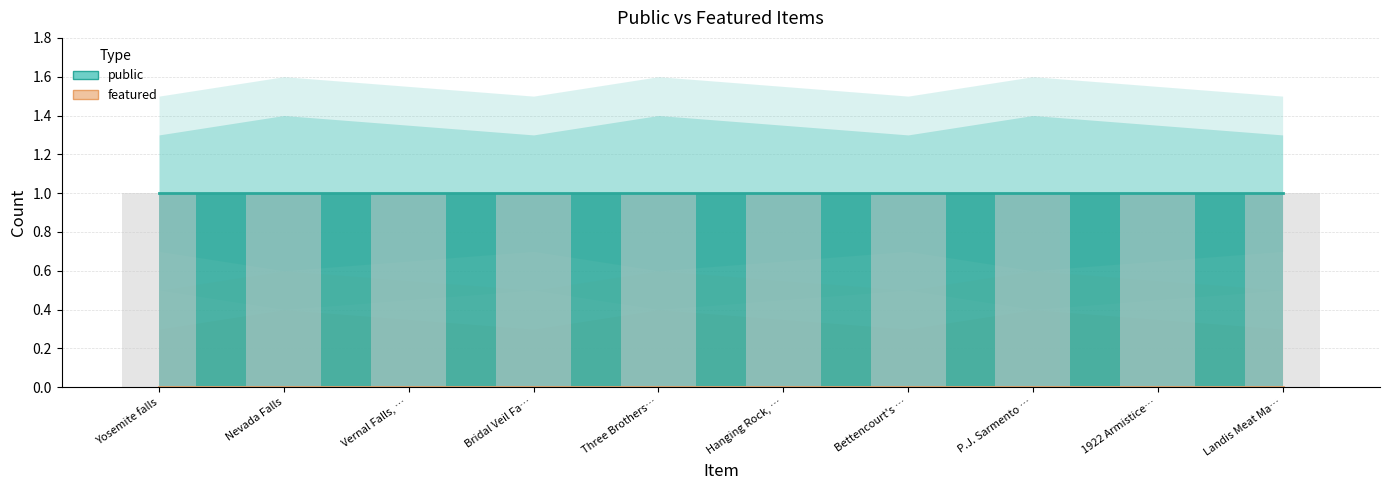

What is the label of the 7th bar from the right?

Bridal Veil Falls, Yosemite